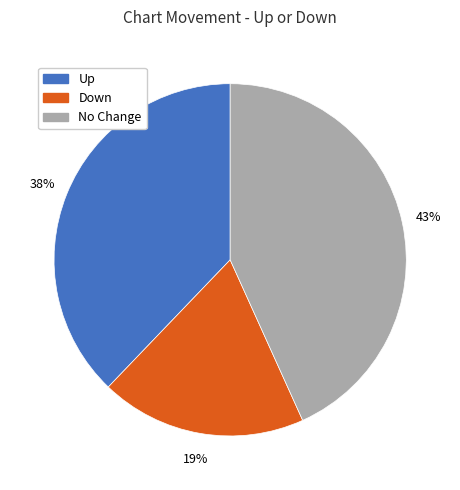

To the nearest percent, what percentage of the pie is Down?

19%